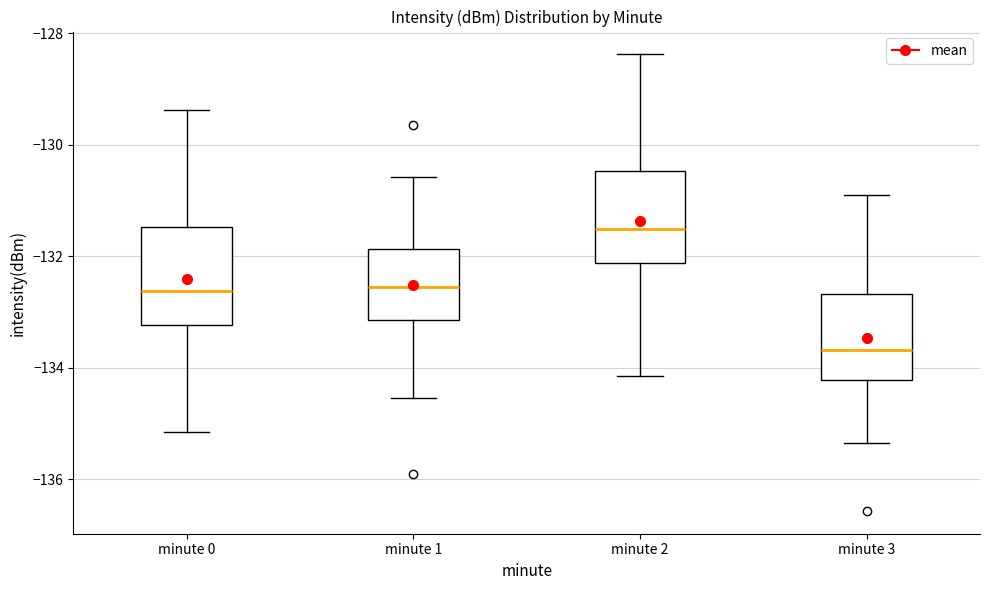

Reading left to right, read every box against the y-axis: the position of its median line, the range the box covers, and the ends of its whiskers. The values are not printed on the chart, so give them approximately, as read against the axis.

minute 0: median -132.6, box -133.2 to -131.4, whiskers -135.2 to -129.4
minute 1: median -132.6, box -133.2 to -131.8, whiskers -134.6 to -130.6
minute 2: median -131.6, box -132.2 to -130.4, whiskers -134.2 to -128.4
minute 3: median -133.6, box -134.2 to -132.6, whiskers -135.4 to -131.0